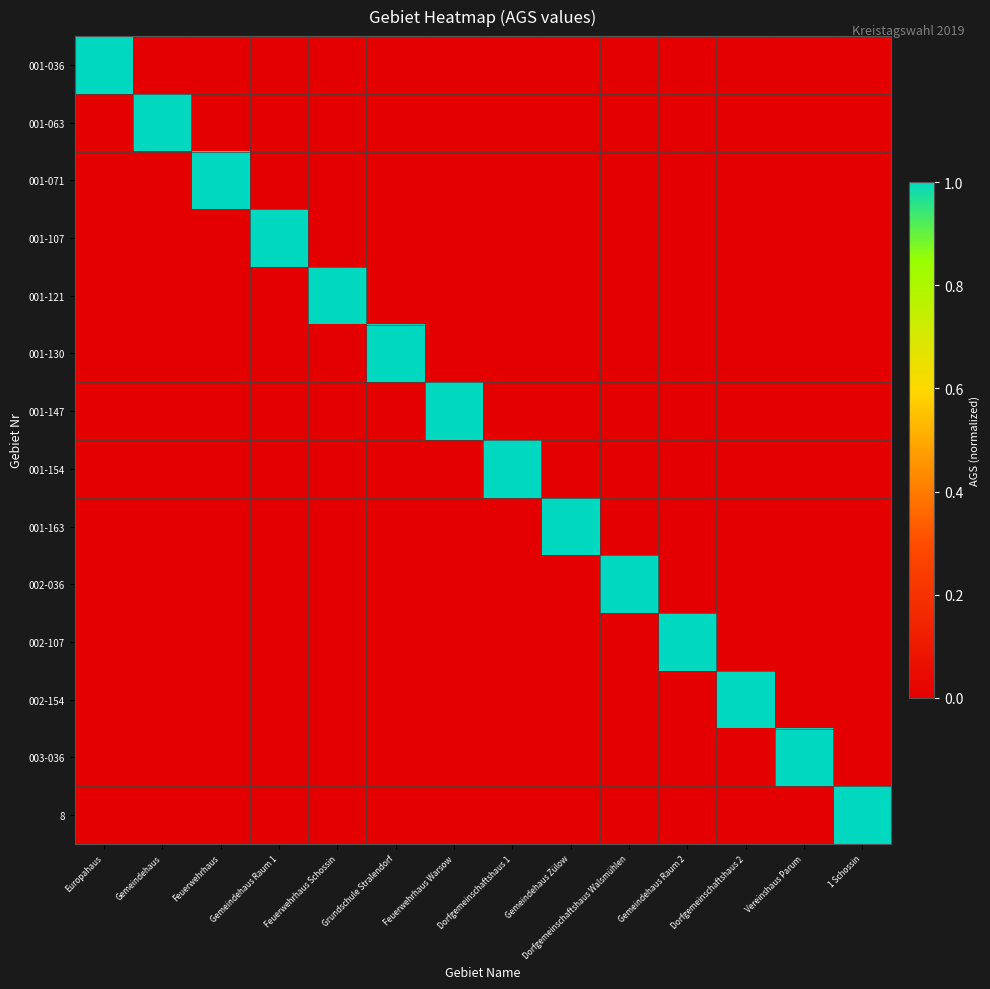

At which category does the chart reach its peak across all series?

Europahaus